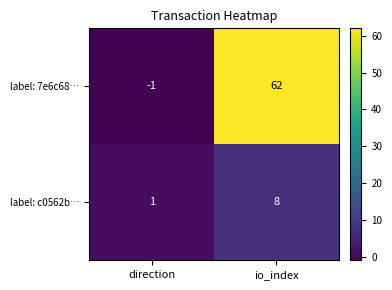

What is the sum of the label: 7e6c68… values at io_index and direction?

61